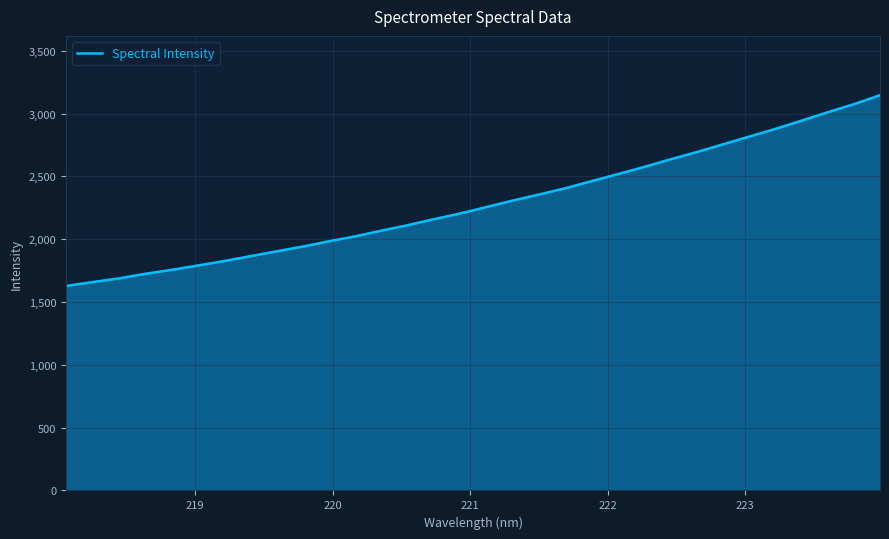

Count the number of values greater than 2256.

16